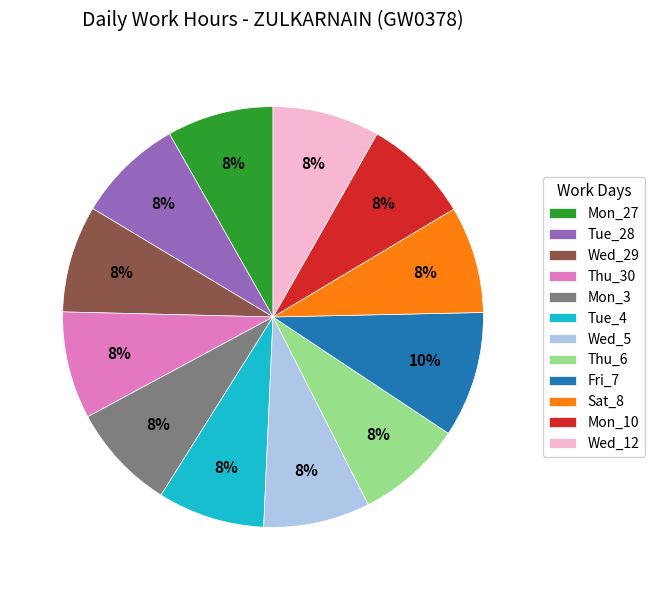

How many segments does this pie chart have?

12